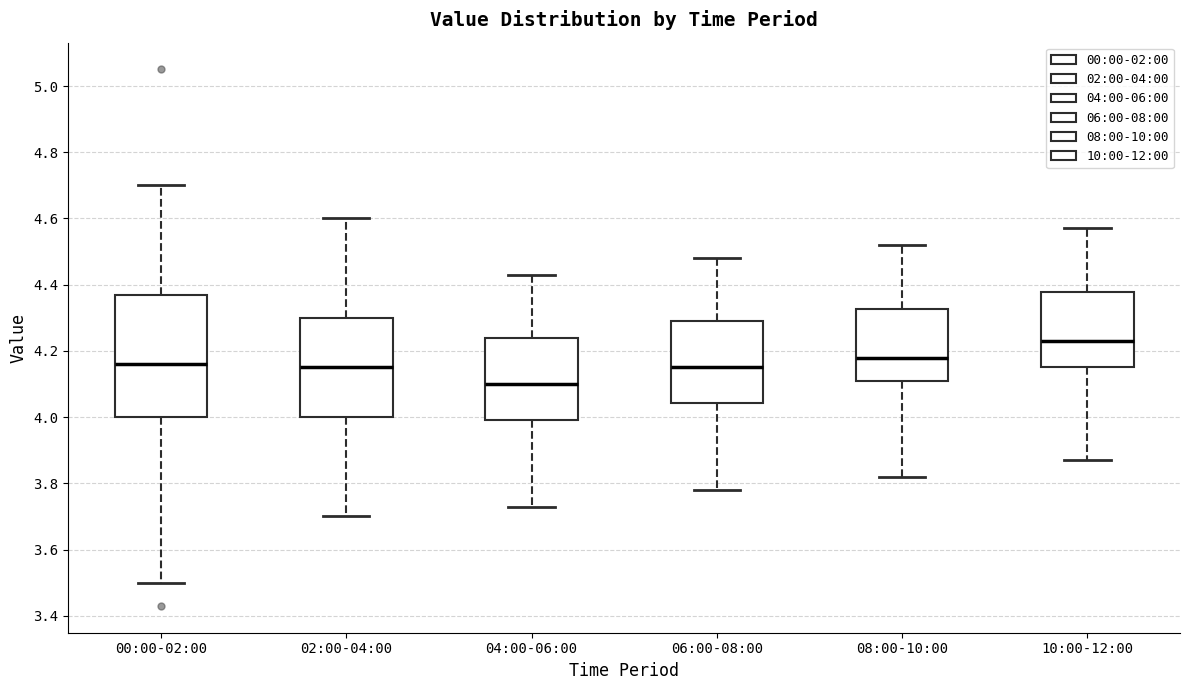

Where does the lower whisker of the box for 02:00-04:00 end on the y-axis? The values are not printed on the chart, so give them approximately, as read against the axis.

3.70